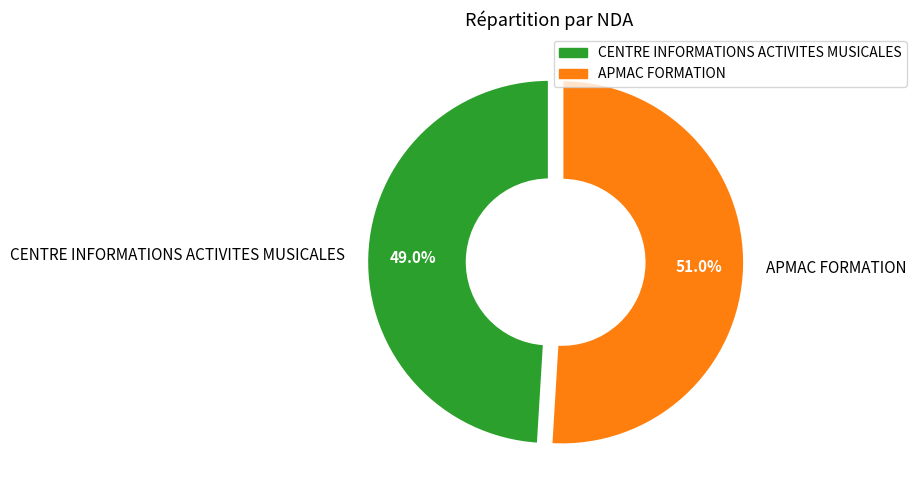

What is the smallest slice in the pie chart?

CENTRE INFORMATIONS ACTIVITES MUSICALES